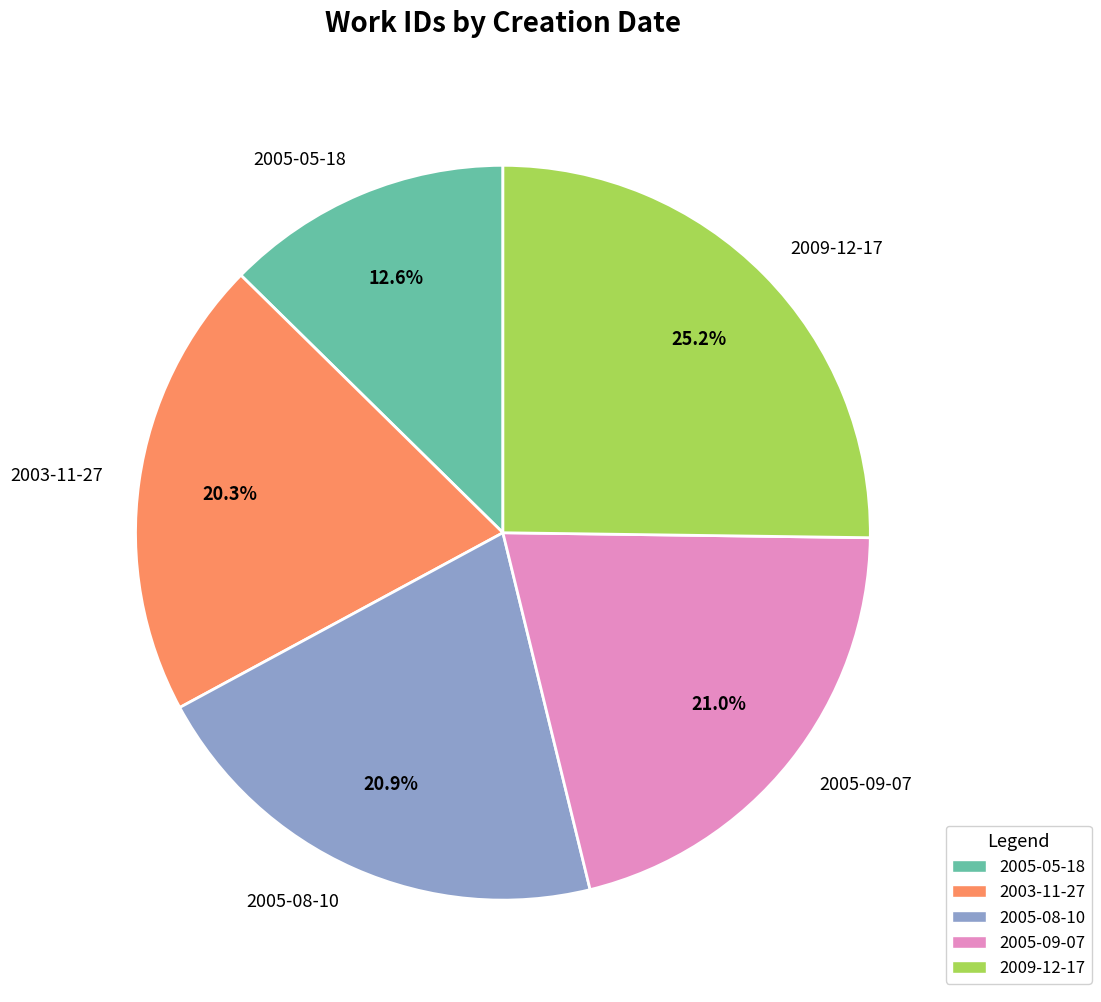

The 2005-05-18 slice represents 13% of the pie. True or false?

True